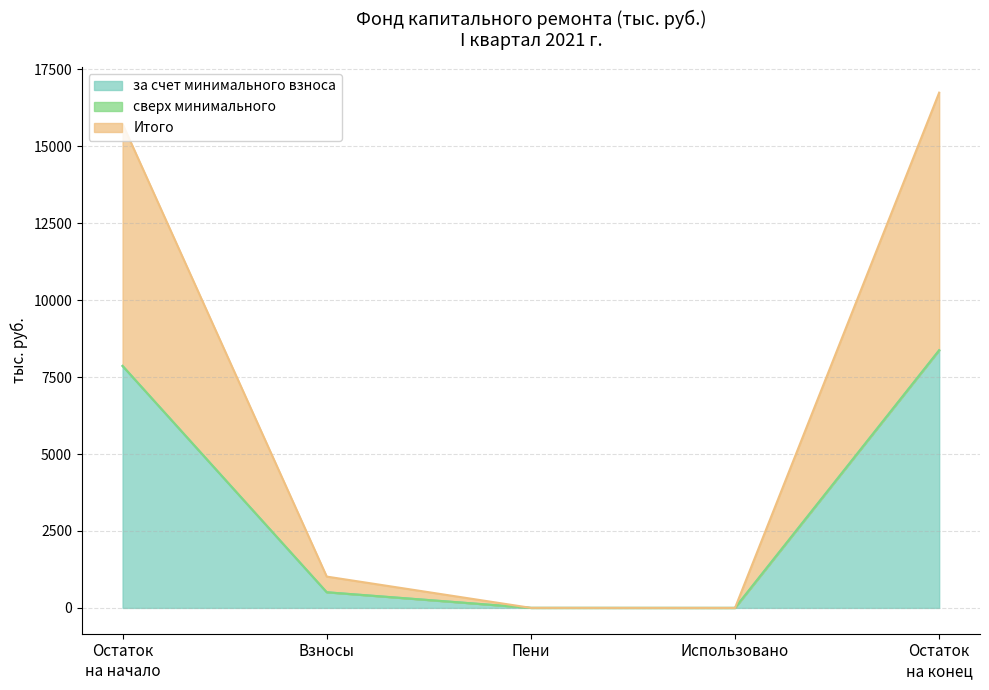

What is the highest value of the за счет минимального взноса series?

8373.2